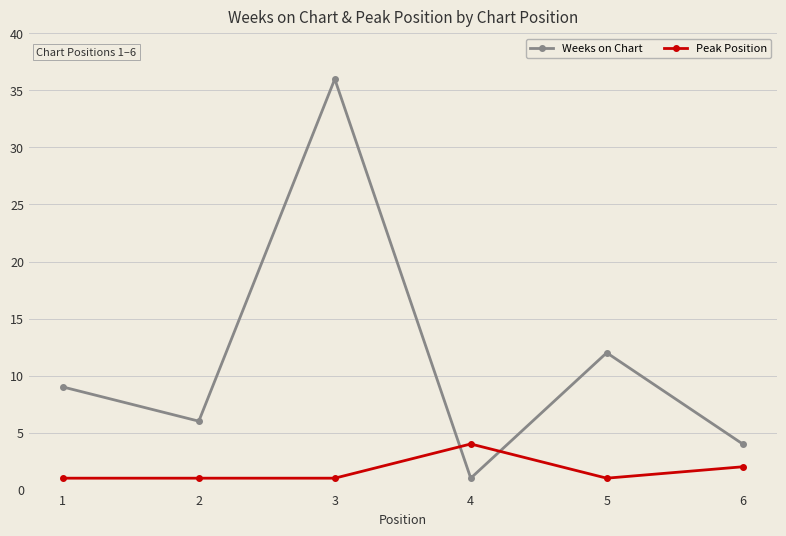

At which category does Weeks on Chart reach its first local valley?

2